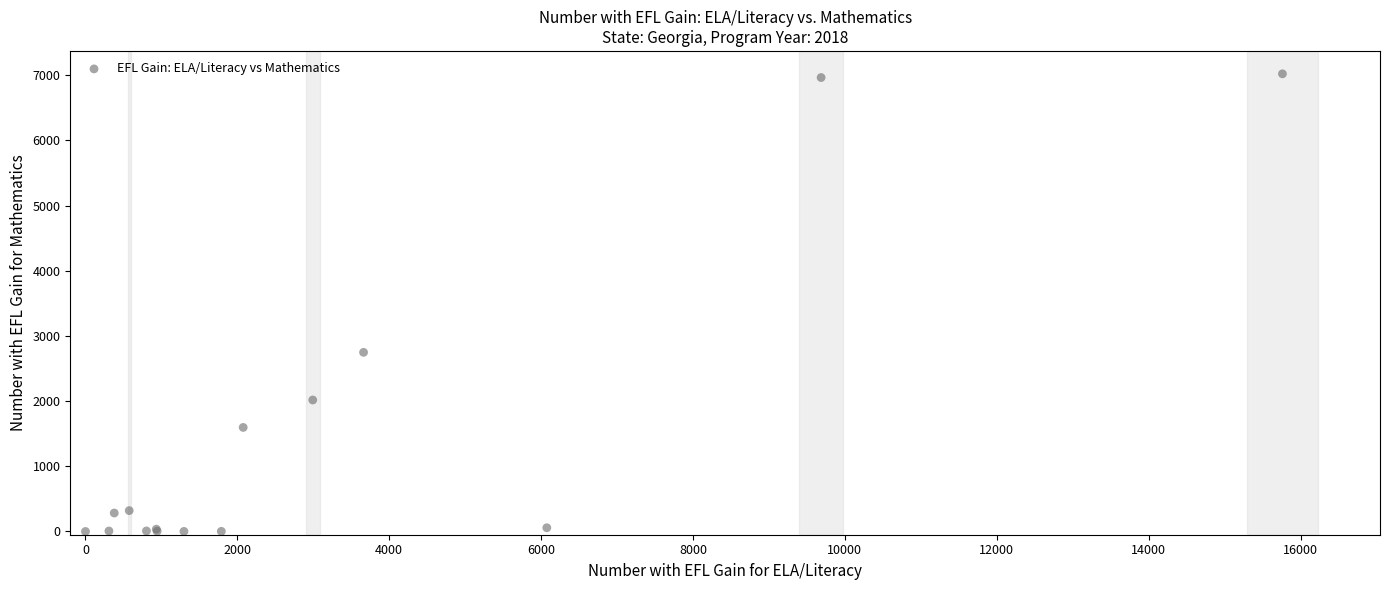

What Y value in the scatter plot is closest to 3510?

2748